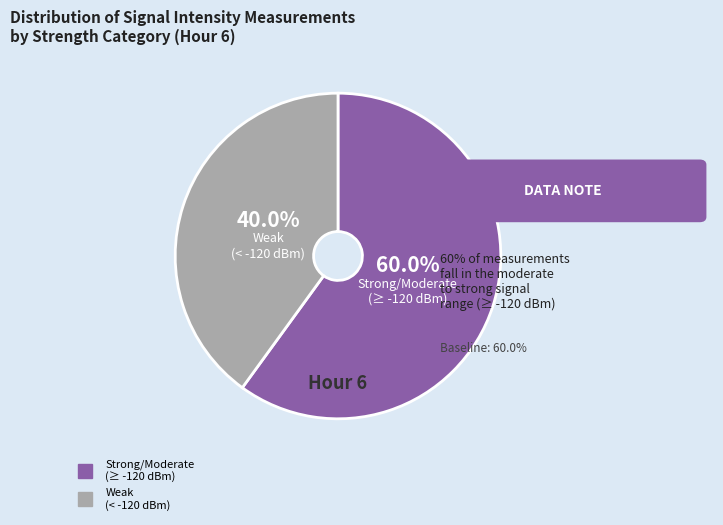

Is there a majority slice in this chart?

Yes